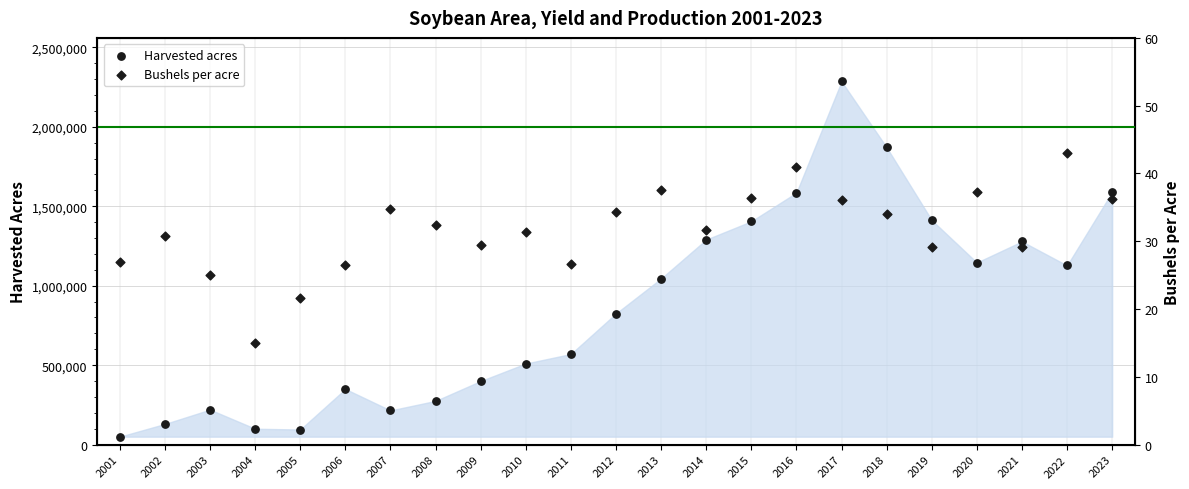

Which series has the largest Y range (max minus min)?

Harvested acres